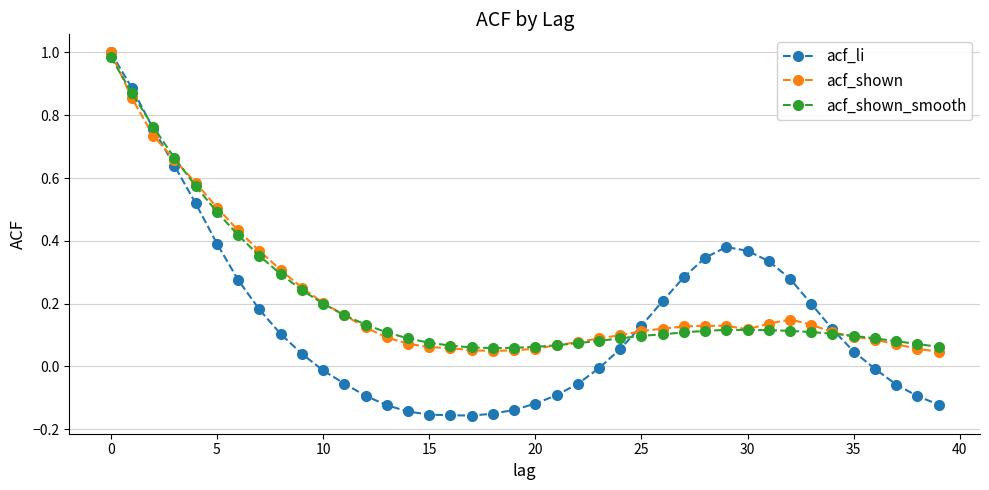

How many lines are shown in the chart?

3